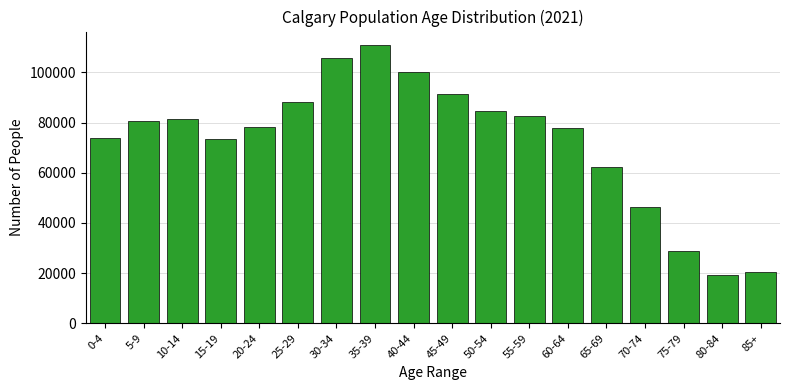

The value at 80-84 is 33172. True or false?

False